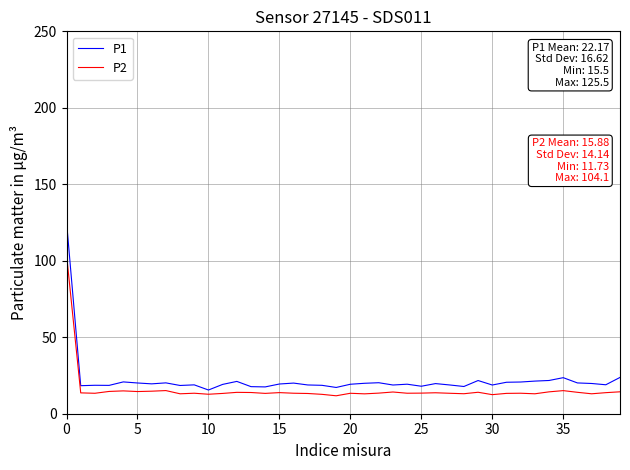

Which series has the largest total across all categories?

P1